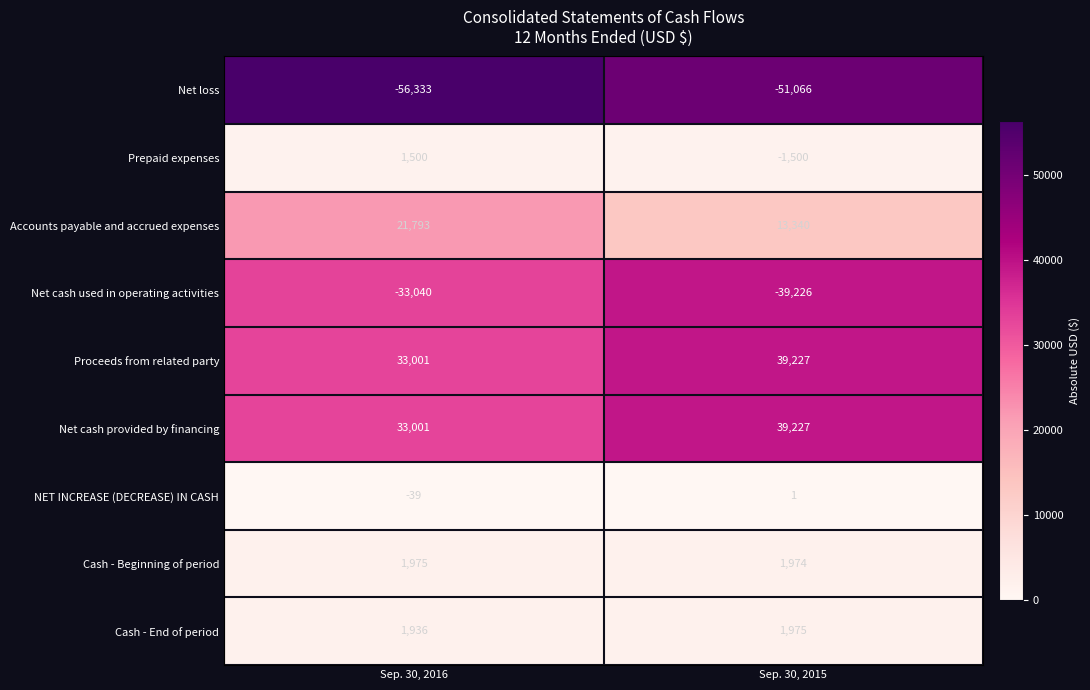

List the labels in order of Prepaid expenses value, largest first.

Sep. 30, 2016, Sep. 30, 2015